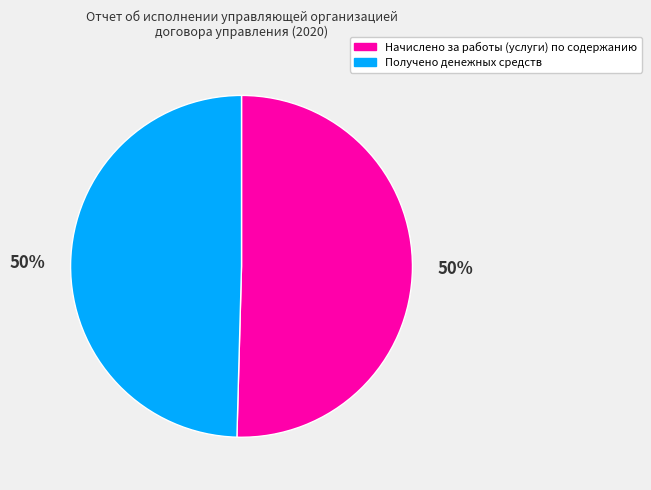

To the nearest percent, what is the combined percentage of Начислено за работы (услуги) по содержанию and Получено денежных средств?

100%